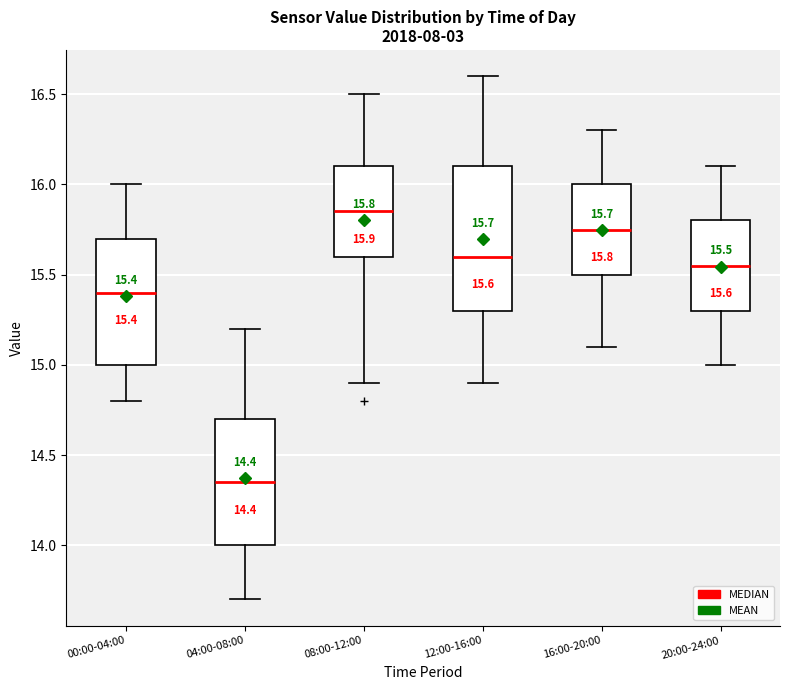

Which box's median line is the highest?

08:00-12:00